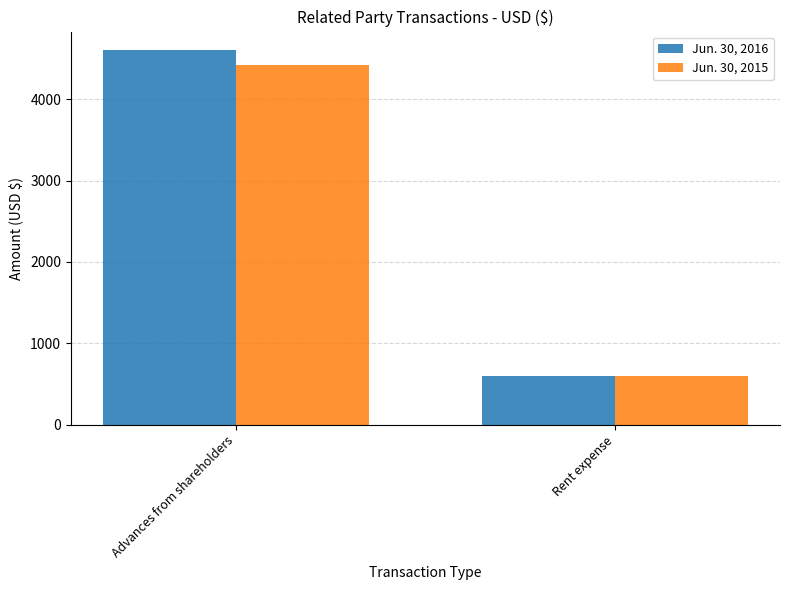

The value of Jun. 30, 2016 at Rent expense is 1077. True or false?

False